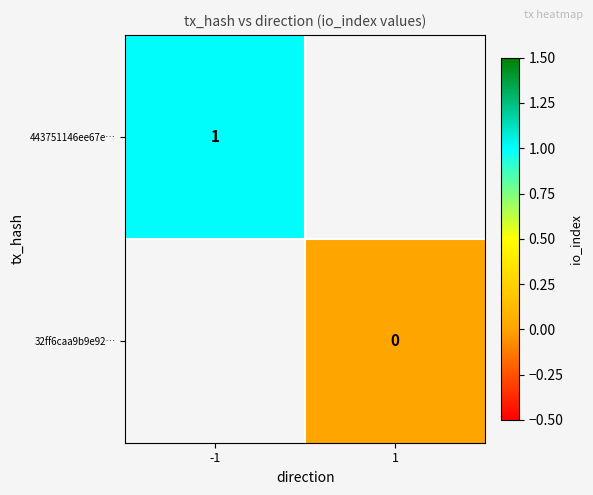

Between 1 and -1, which is larger?

-1